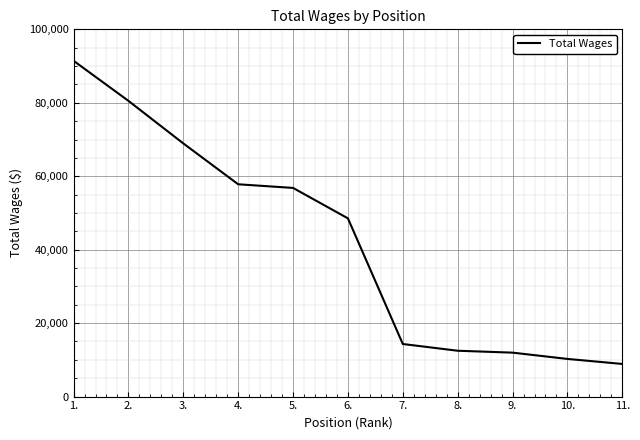

Reading left to right, list all the values displayed in this chart.

1.=91439	2.=80525	3.=68934	4.=57809	5.=56817	6.=48527	7.=14316	8.=12482	9.=11964	10.=10254	11.=8886